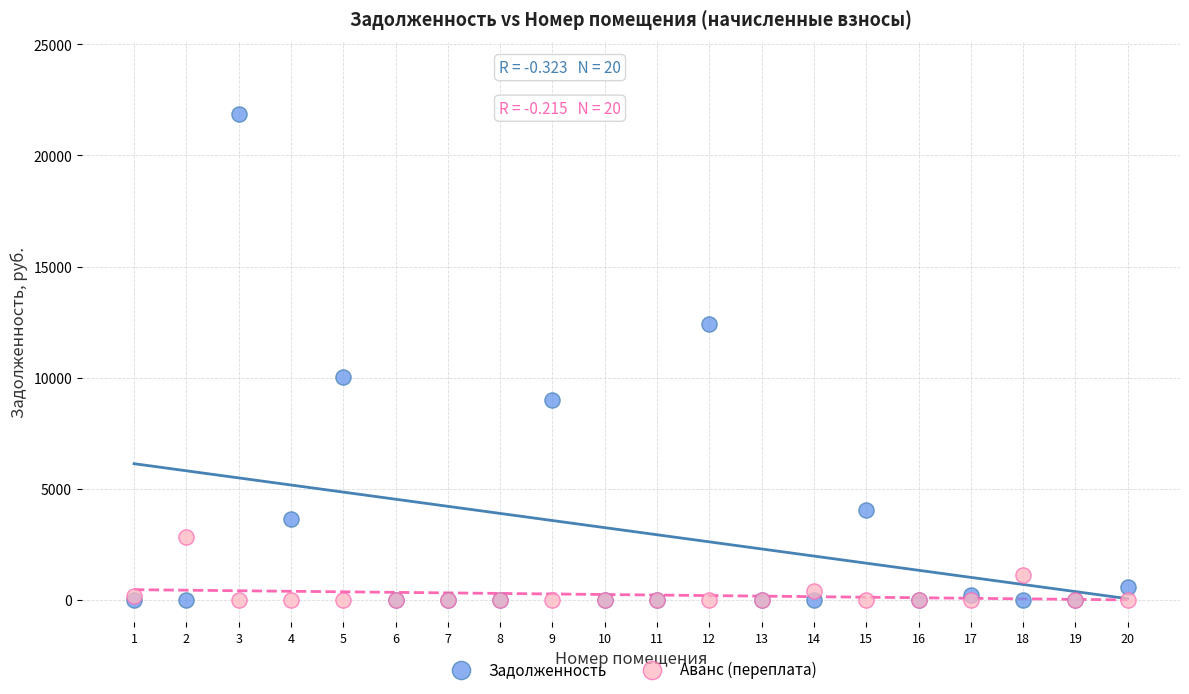

Across all series, what Y value is closest to 10922?

10027.6